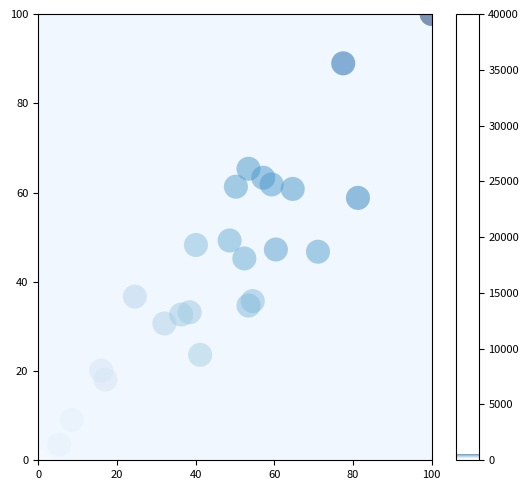

What is the range of Y values (max minus min)?

100.0